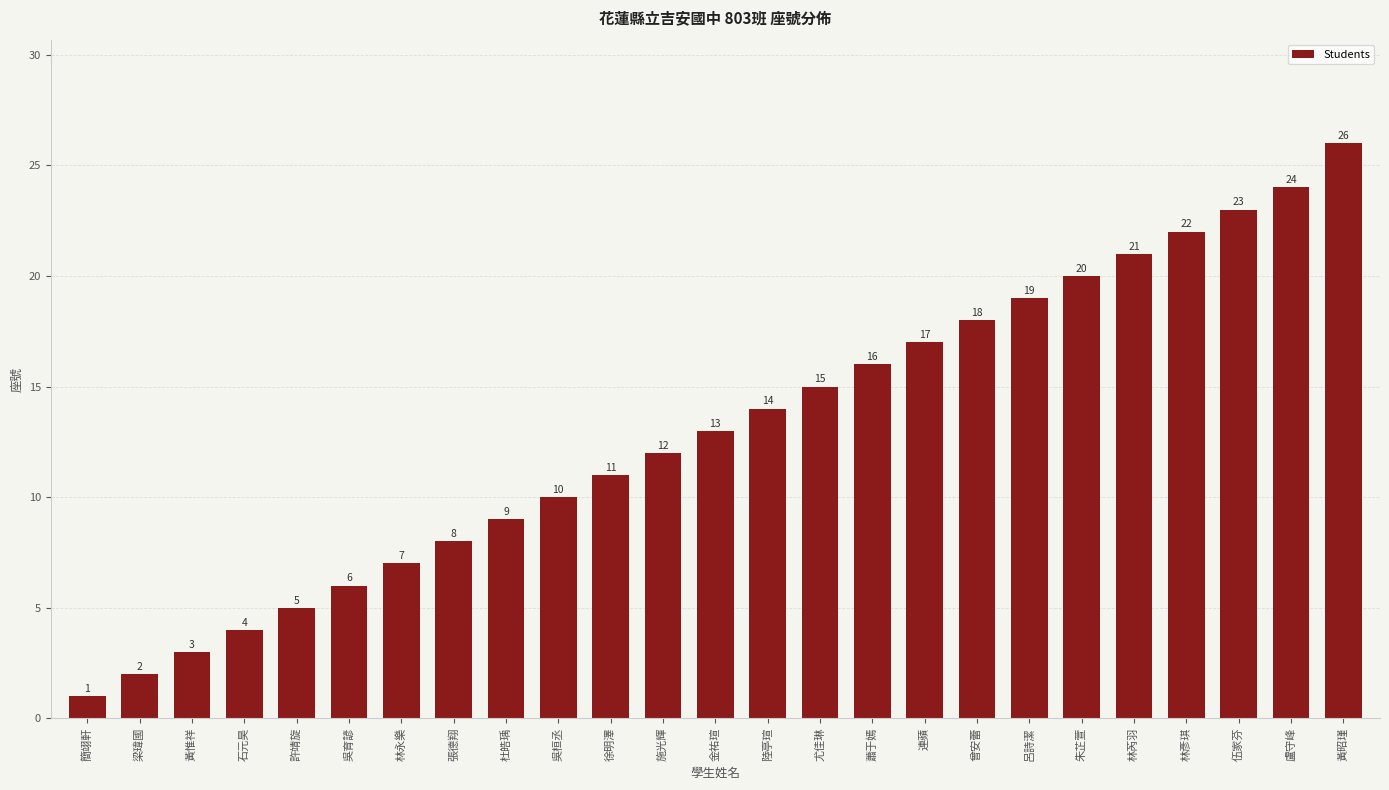

What is the average value?

13